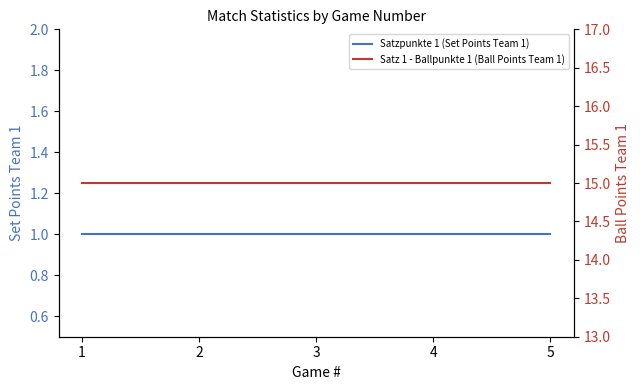

Does the chart have visible grid lines?

No